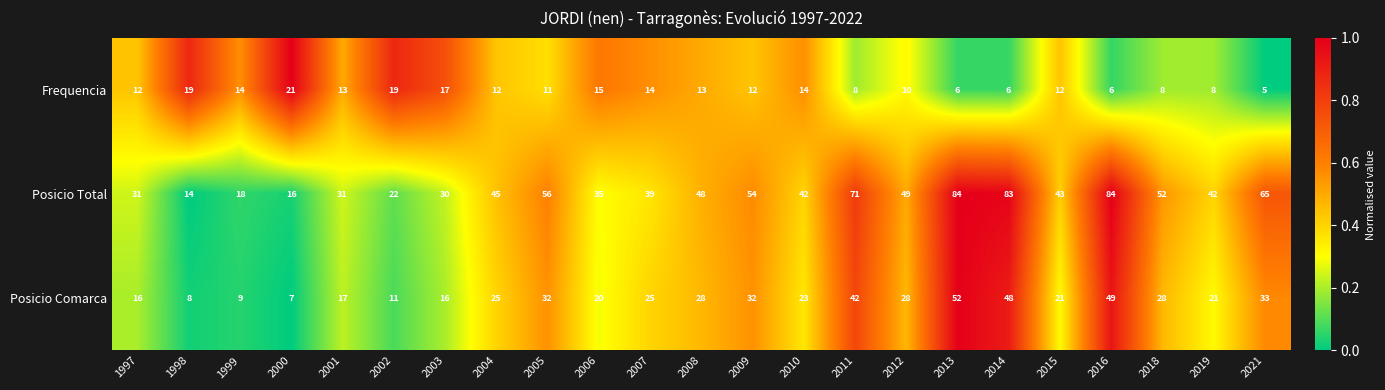

At how many categories does at least one series exceed 9?

23